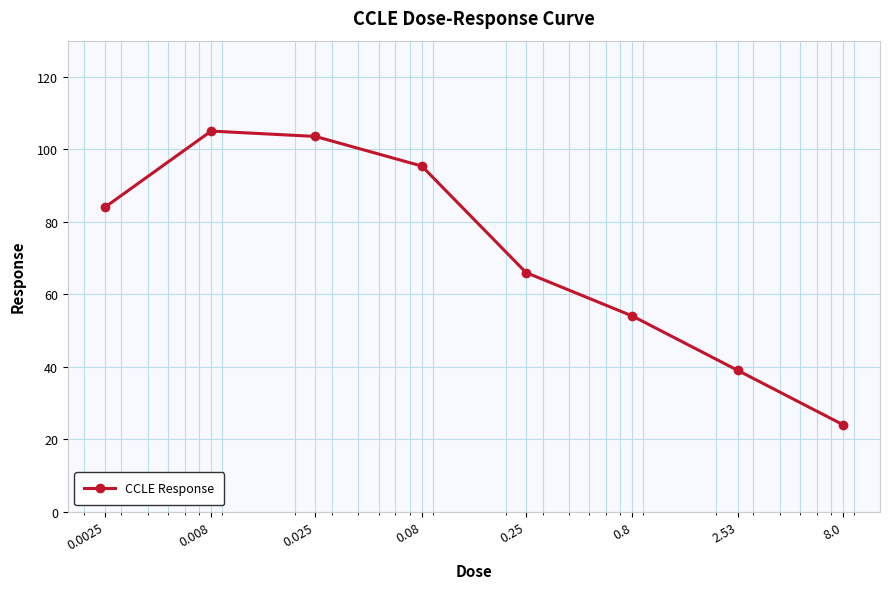

How many data points are less than 84?

4